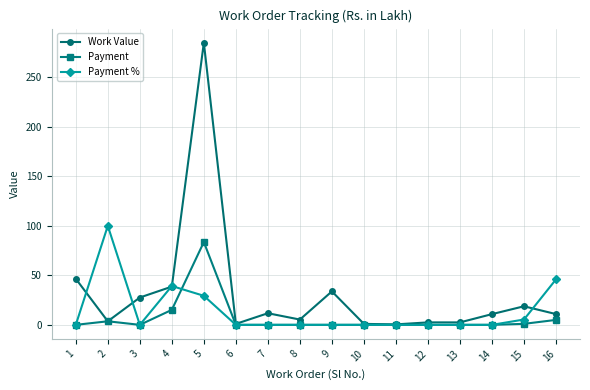

What is the highest value of the Payment % series?

100.0